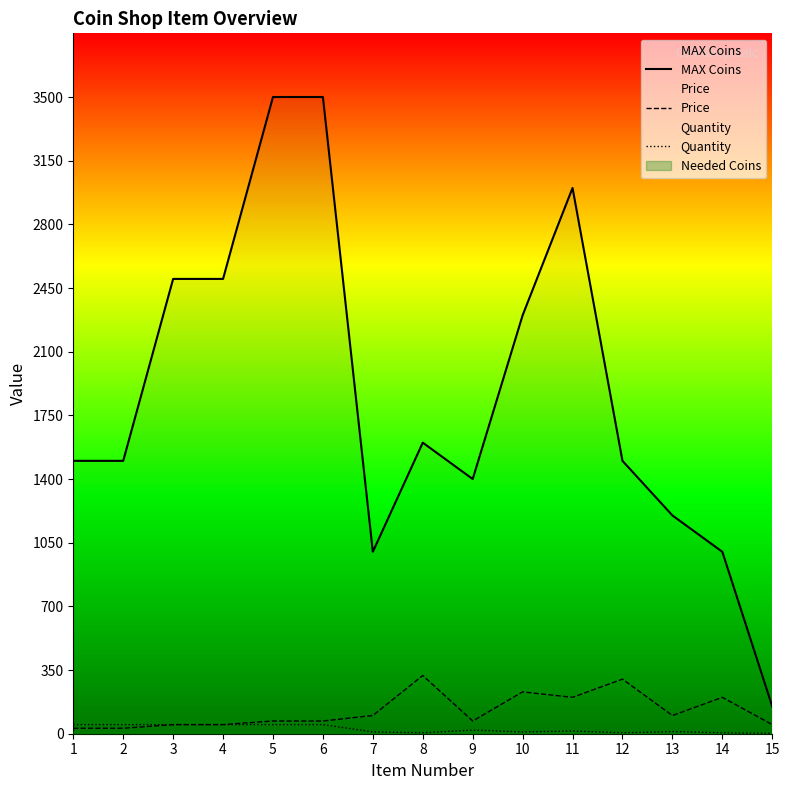

Between 3 and 5, which is larger?

5